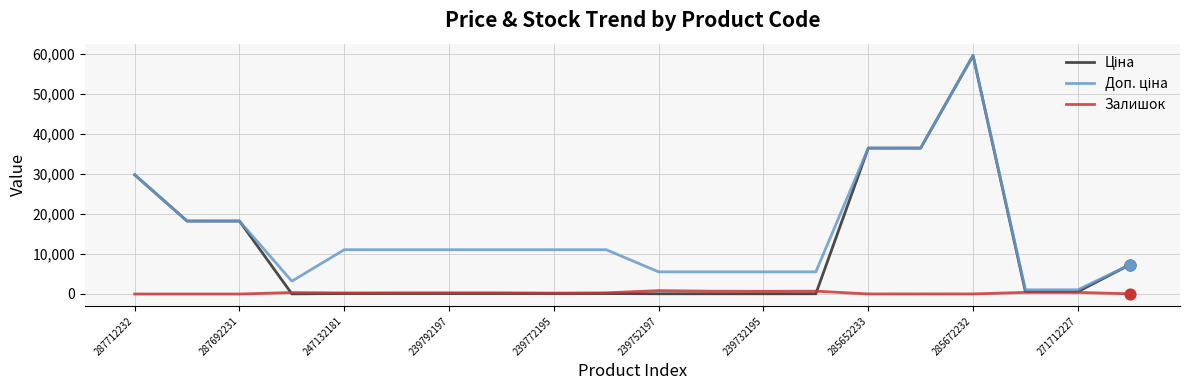

What is the maximum value shown in the chart?

59523.0